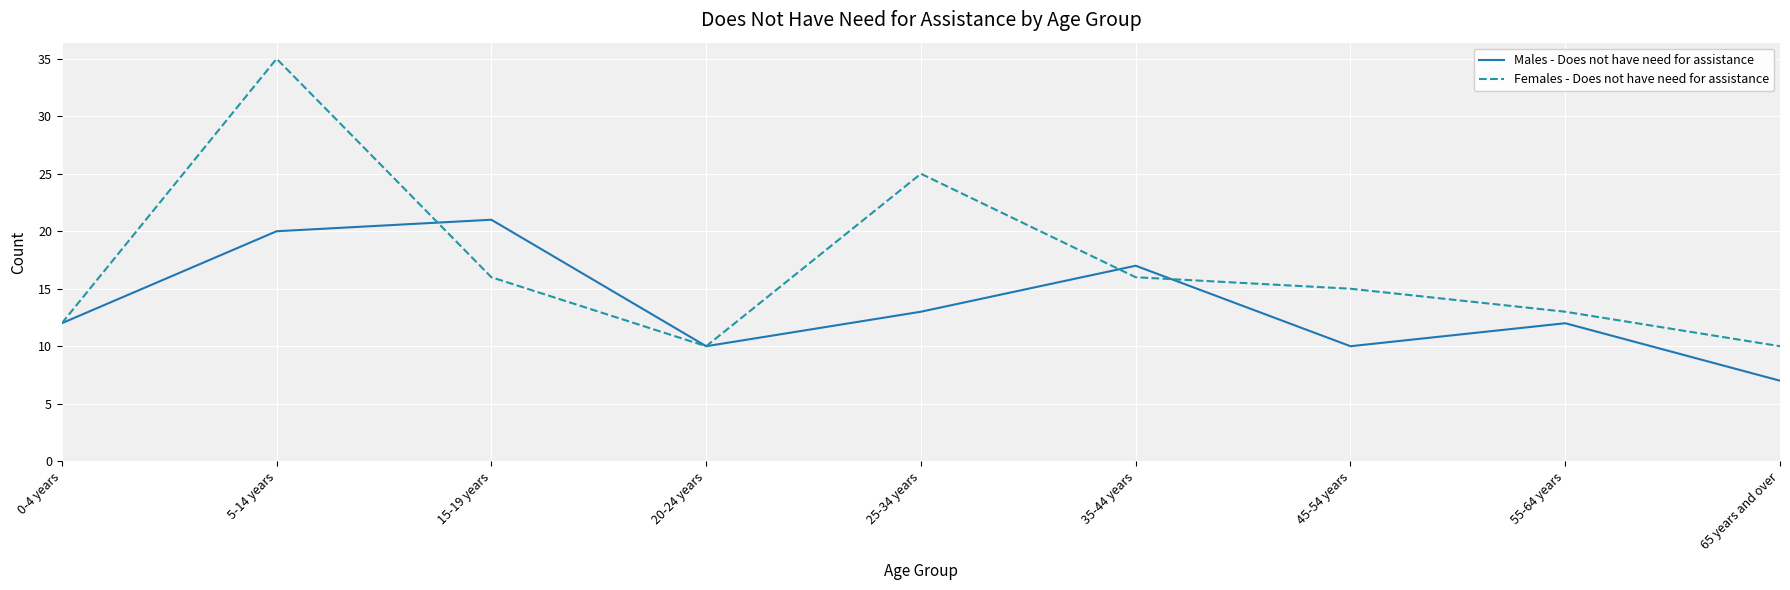

How many categories are shown in the chart?

9